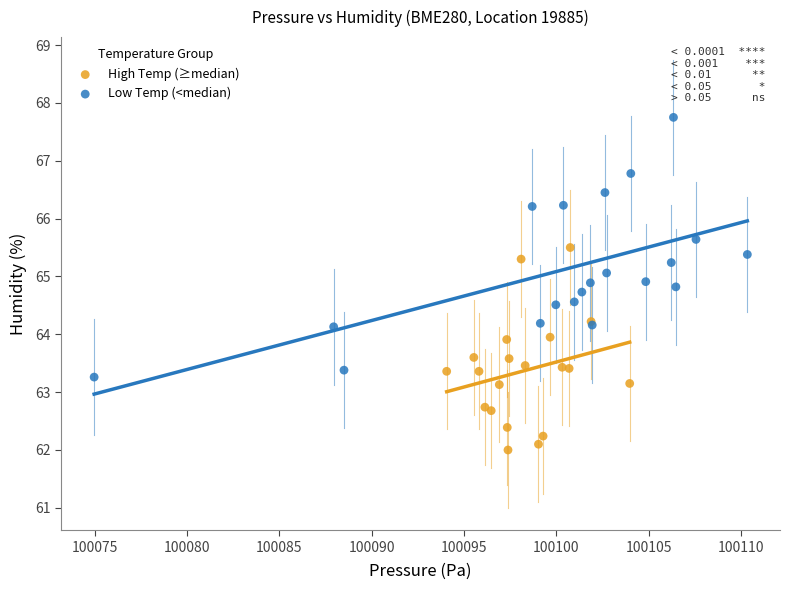

Which series has the largest Y range (max minus min)?

Low Temp (<median)